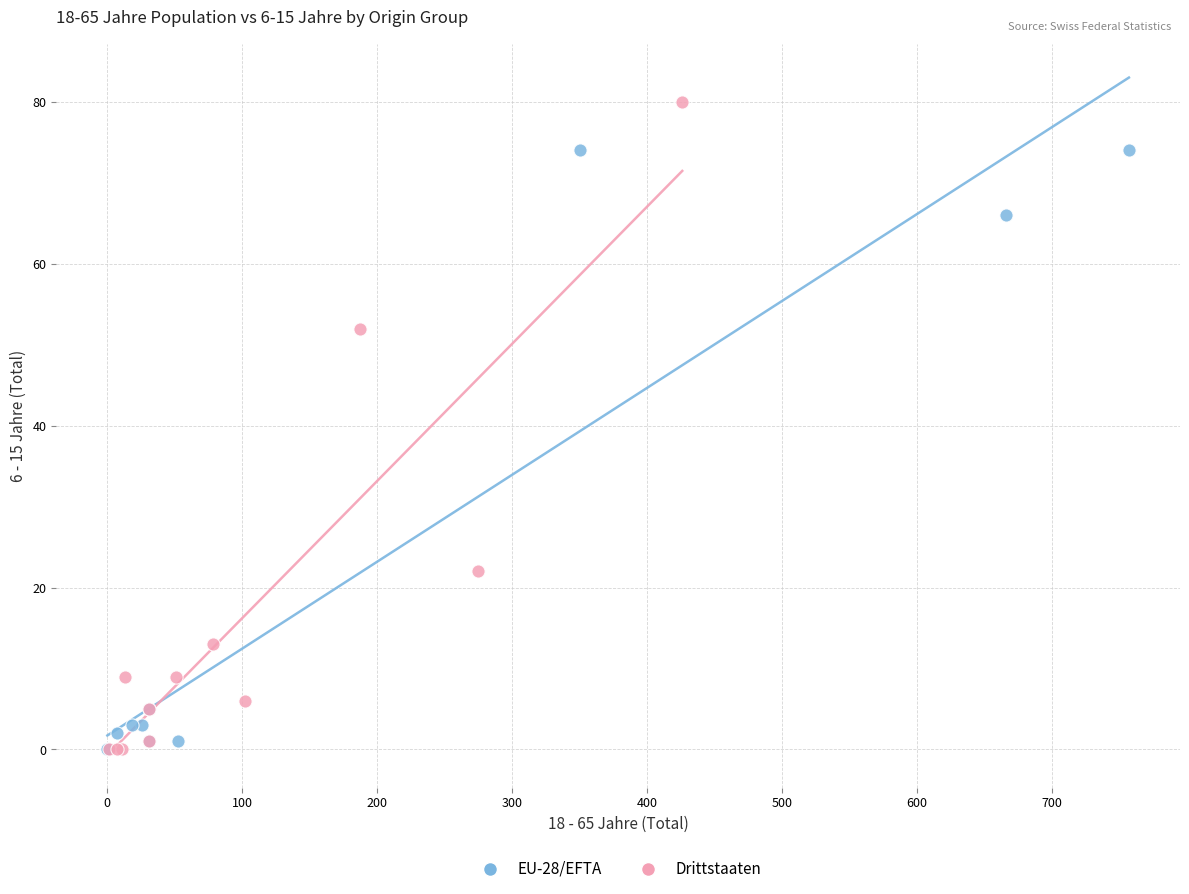

Which series has the largest Y range (max minus min)?

Drittstaaten